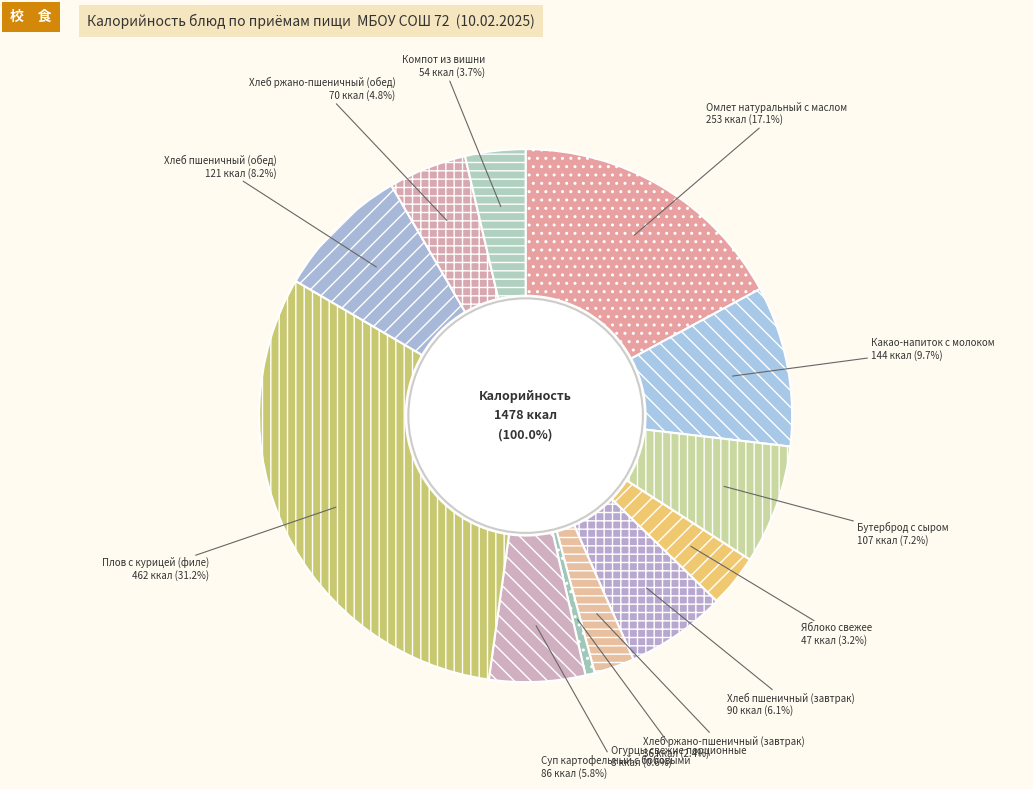

What percentage is the Огурцы свежие порционные slice, to the nearest percent?

1%